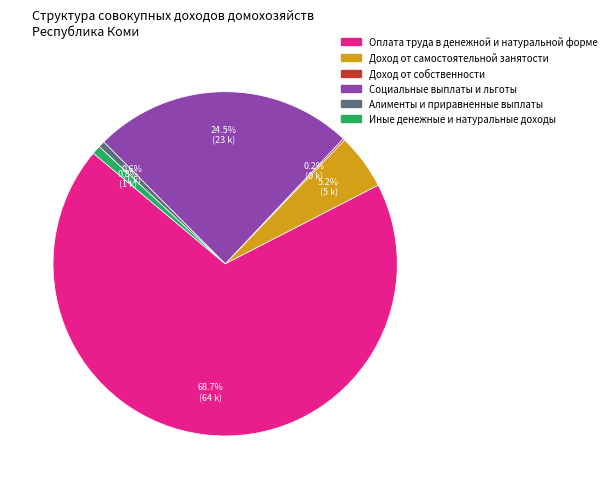

What is the largest slice in the pie chart?

Оплата труда в денежной и натуральной форме